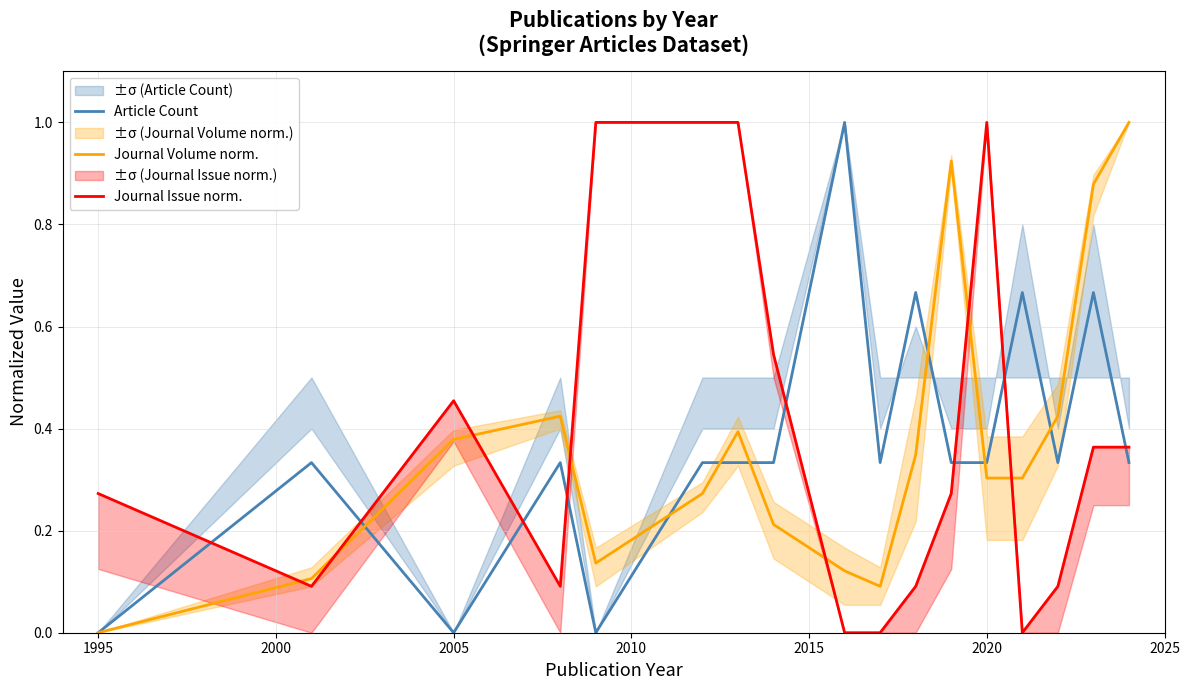

Is it true that Journal Volume norm. equals -0.7 at 1995?

False